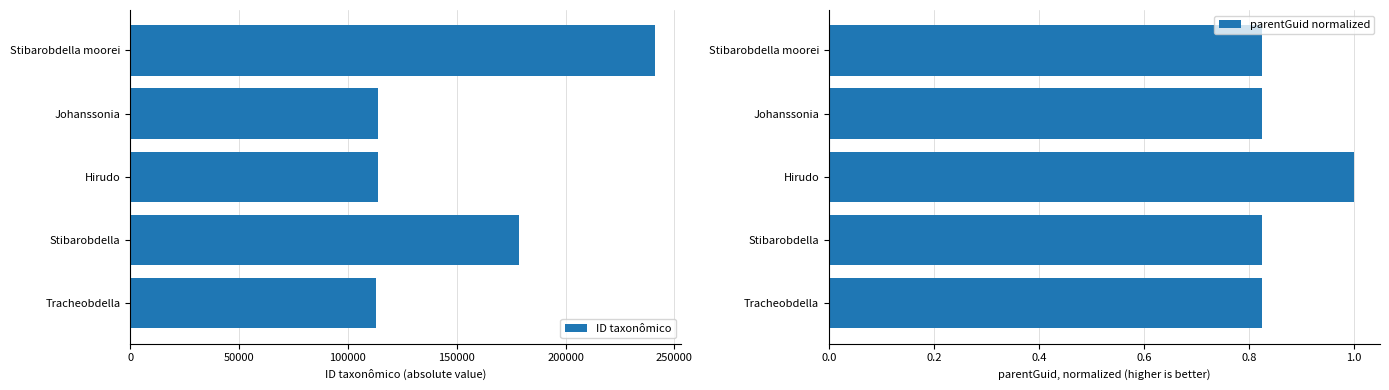

What is the minimum value for ID taxonômico?

112821